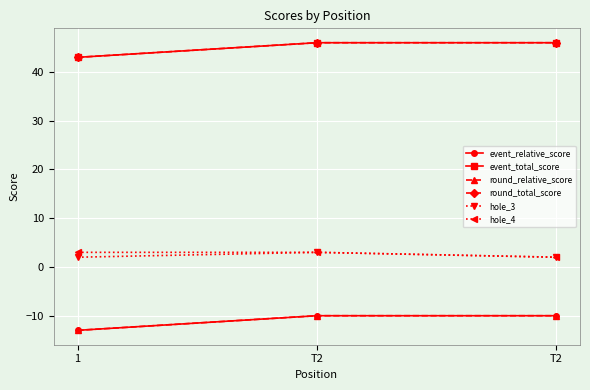

At how many categories does at least one series exceed 13?

3